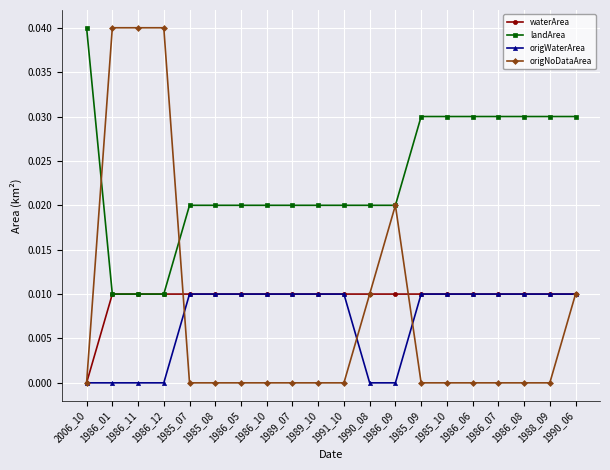

Does the chart display data point markers on the line(s)?

Yes